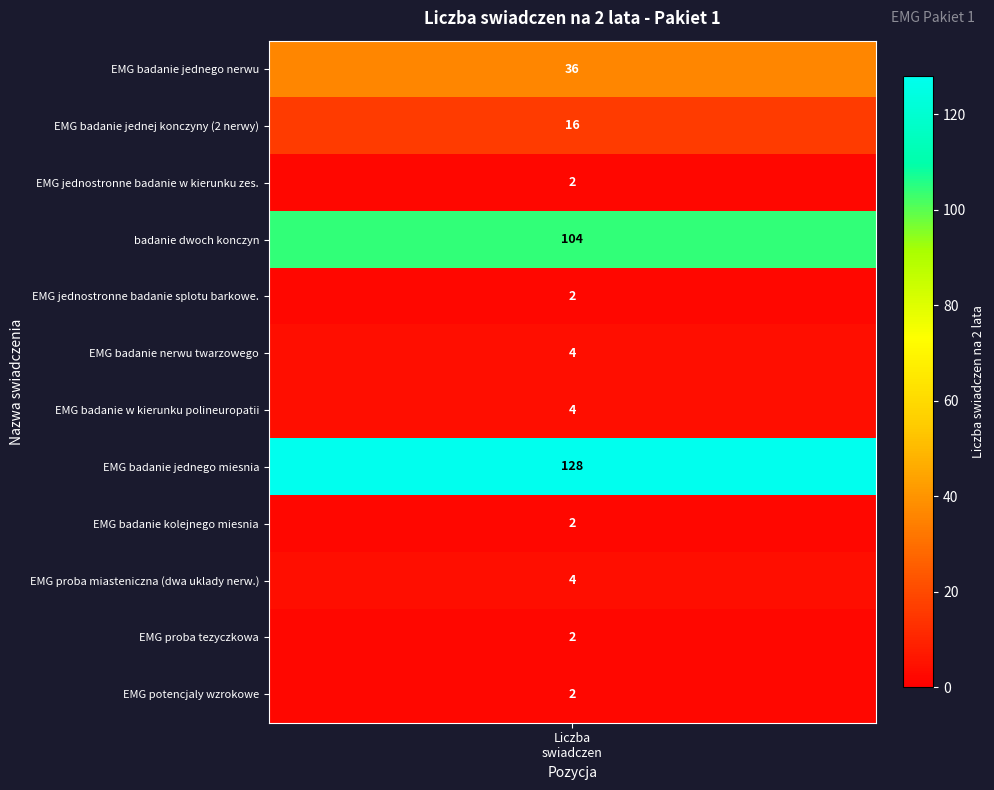

The chart shows a value of 104 at 4. True or false?

True